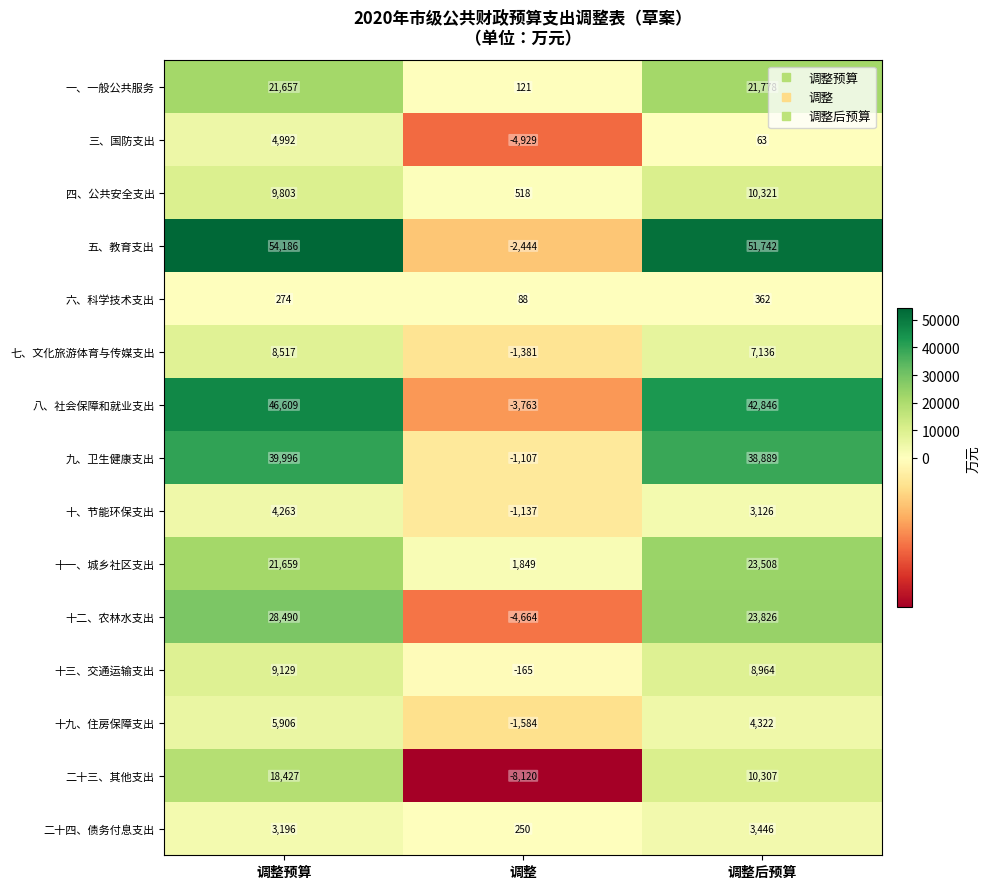

At which category is the sum across all series the highest?

调整预算